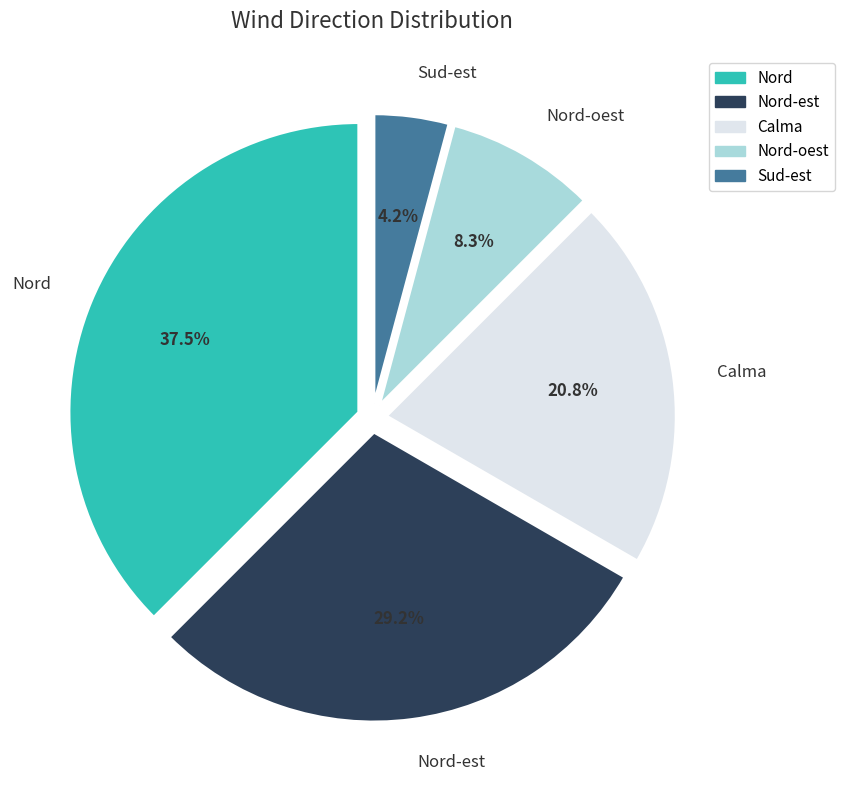

Does Nord-oest represent more than half of the total?

No